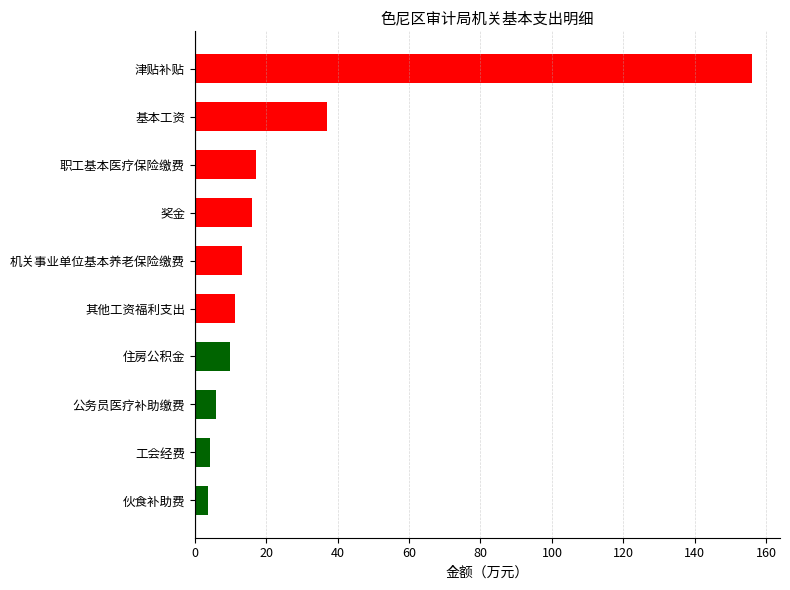

Are the bars horizontal?

Yes